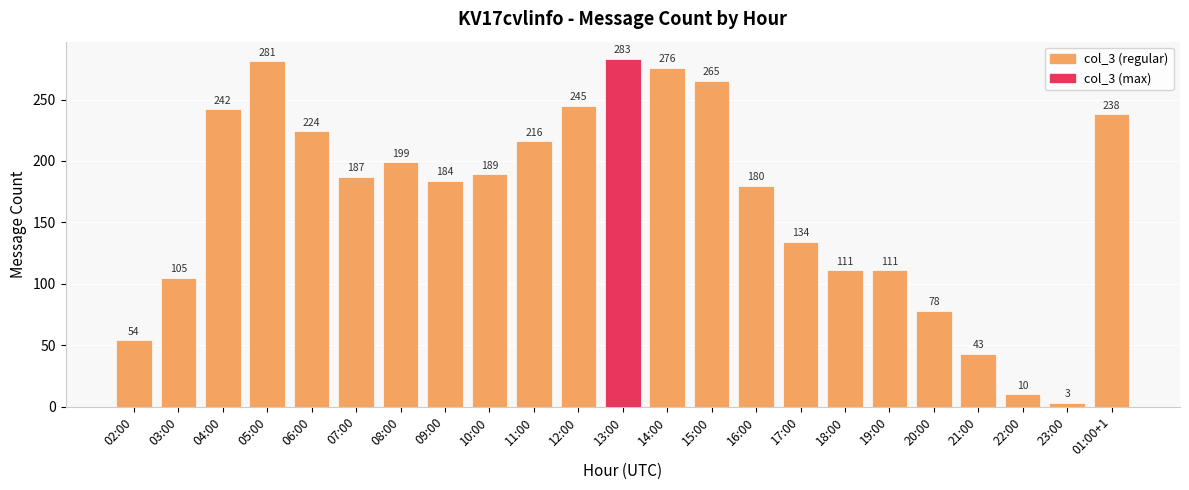

Is it true that the value at 13:00 is 283?

True